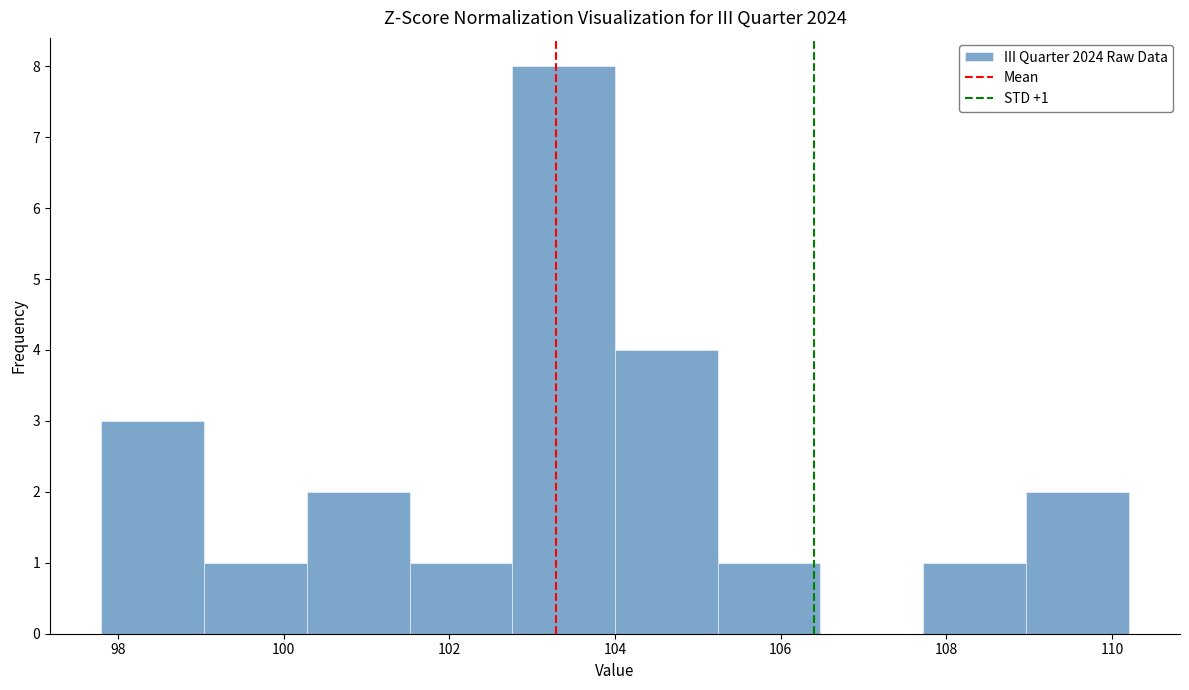

Over which range of the x-axis is the bar tallest?

102.76 to 104.00